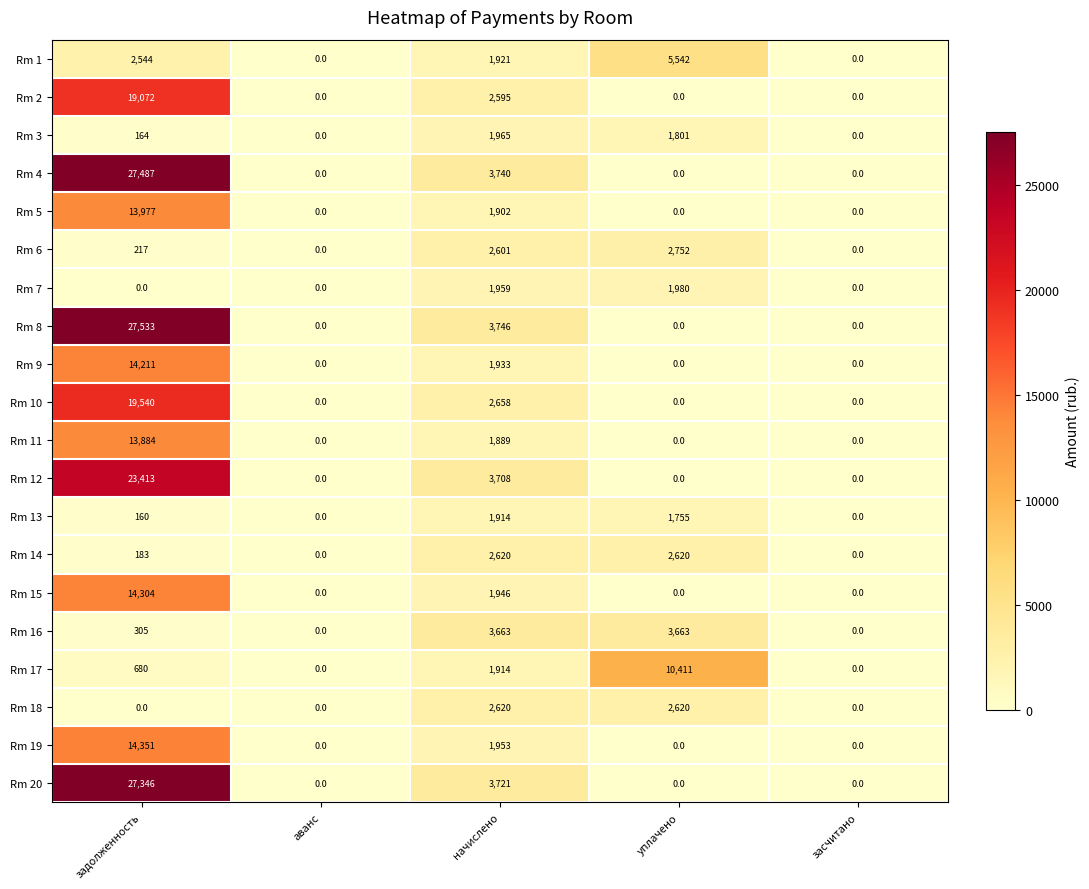

At how many categories does at least one series exceed 6595?

2